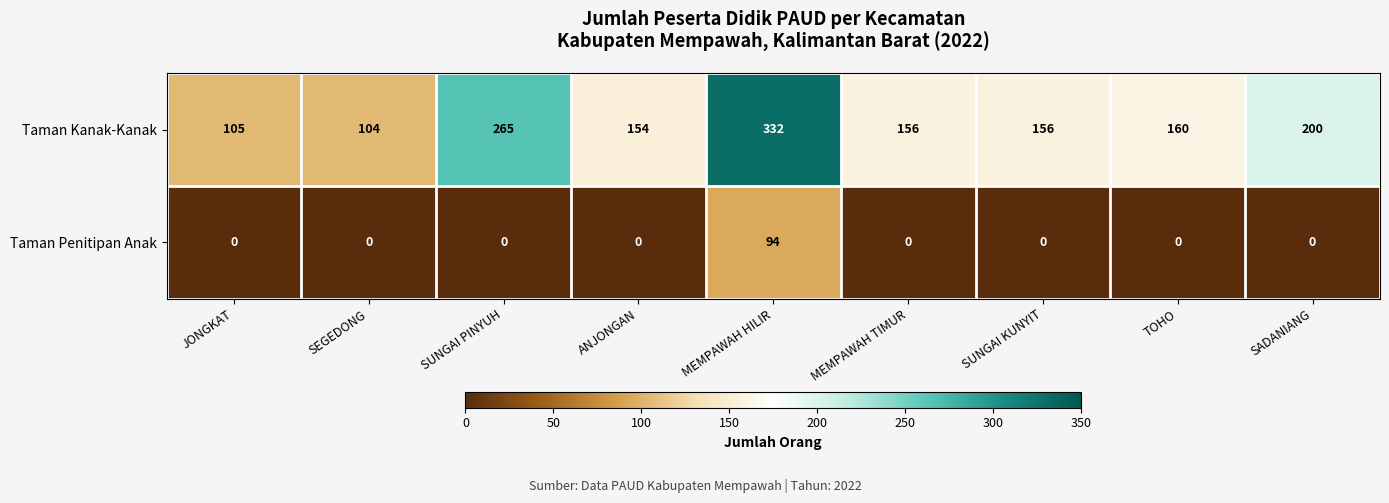

Reading left to right, transcribe all the data shown in this chart.

Taman Kanak-Kanak: JONGKAT=105	SEGEDONG=104	SUNGAI PINYUH=265	ANJONGAN=154	MEMPAWAH HILIR=332	MEMPAWAH TIMUR=156	SUNGAI KUNYIT=156	TOHO=160	SADANIANG=200
Taman Penitipan Anak: JONGKAT=0	SEGEDONG=0	SUNGAI PINYUH=0	ANJONGAN=0	MEMPAWAH HILIR=94	MEMPAWAH TIMUR=0	SUNGAI KUNYIT=0	TOHO=0	SADANIANG=0